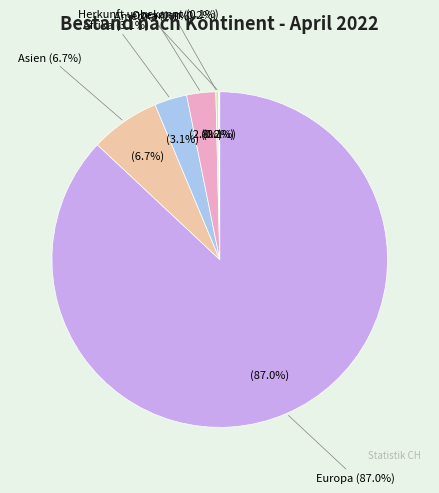

What is the largest slice in the pie chart?

Europa